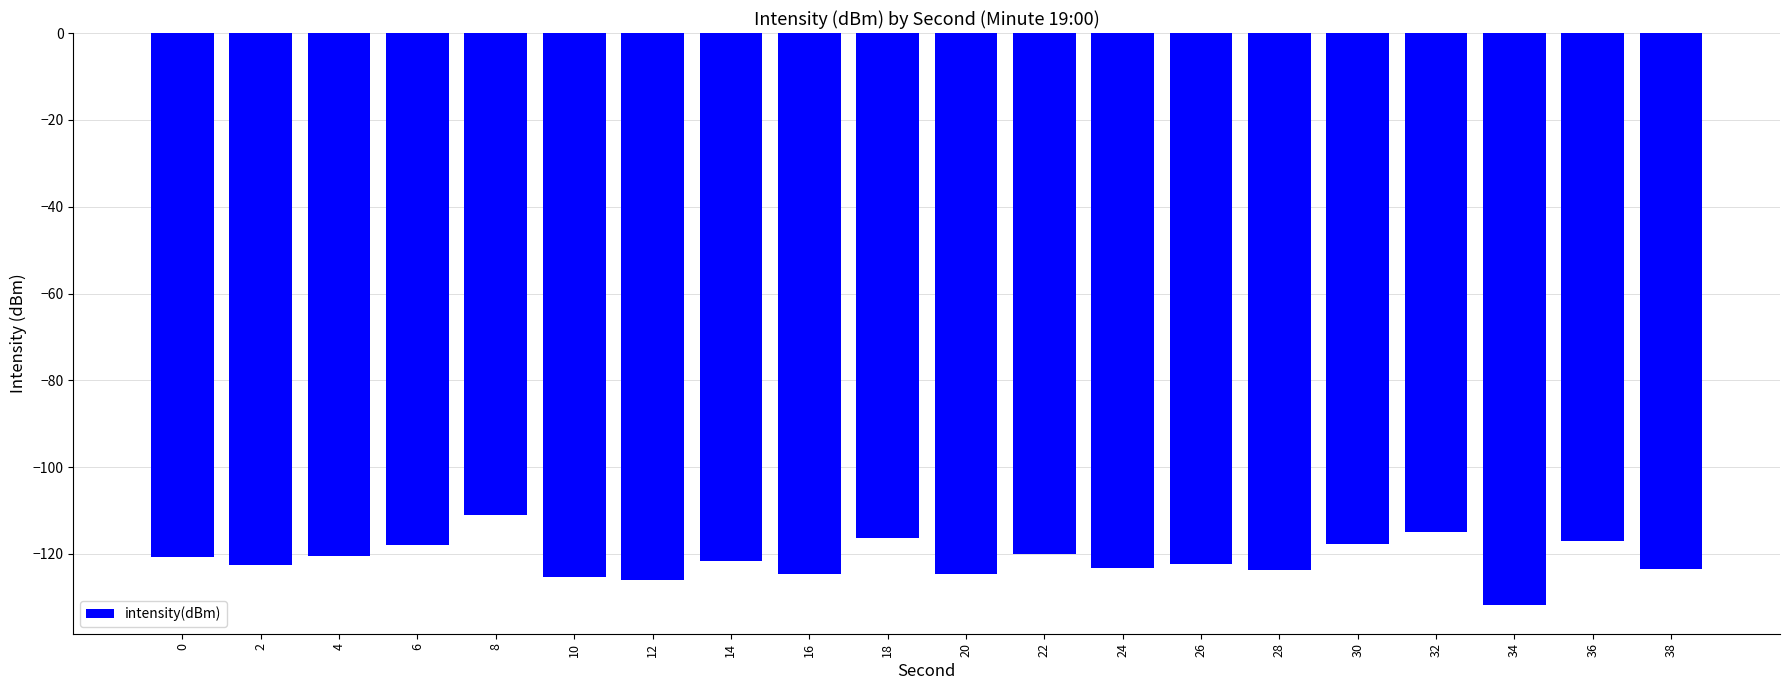

Which label corresponds to the smallest value in the chart?

34